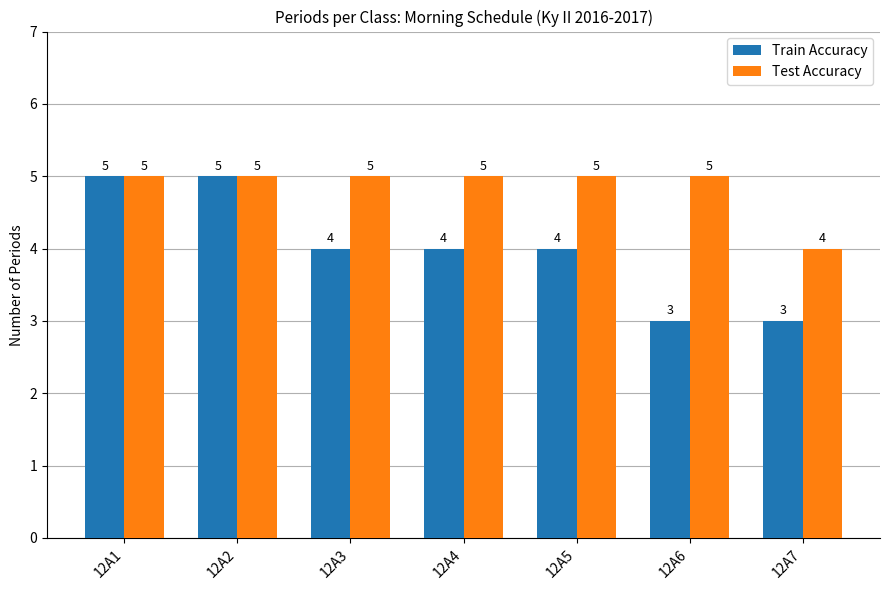

What is the difference between the maximum and minimum values in the Train Accuracy series?

2